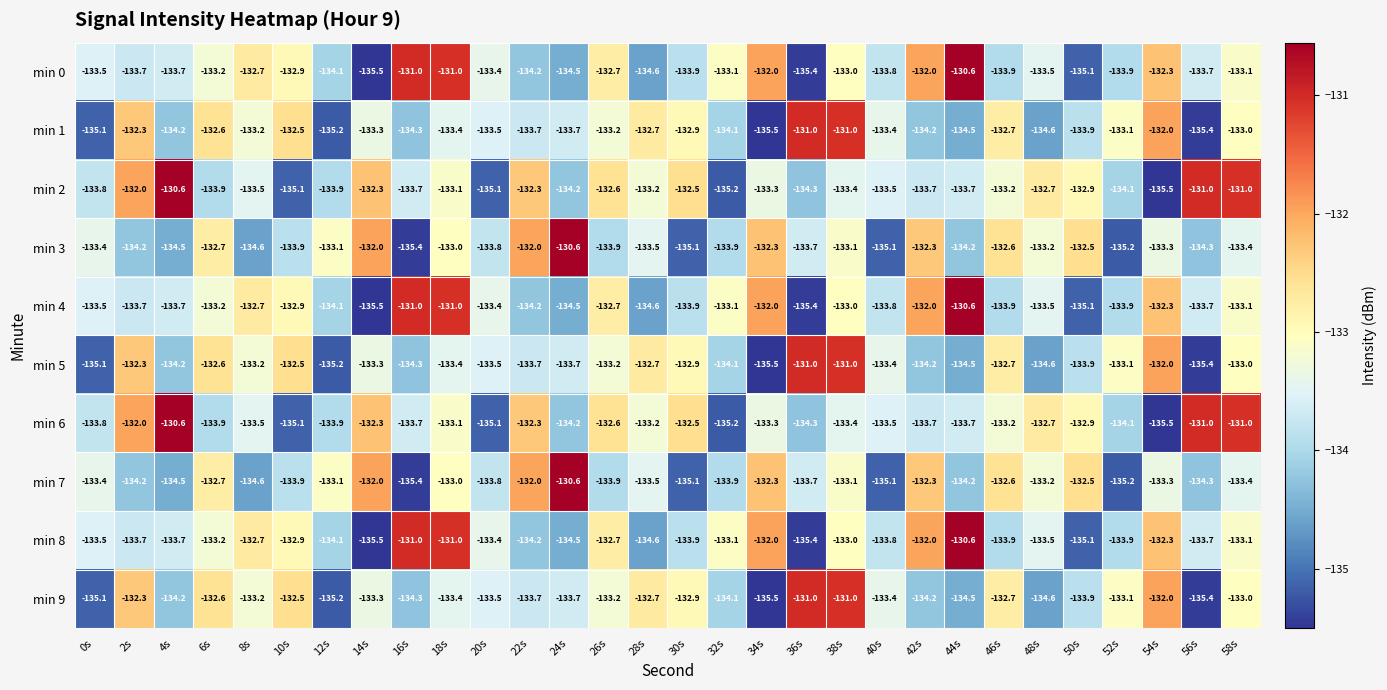

What is the difference between the second highest and second lowest values in the min 5 series?

4.4